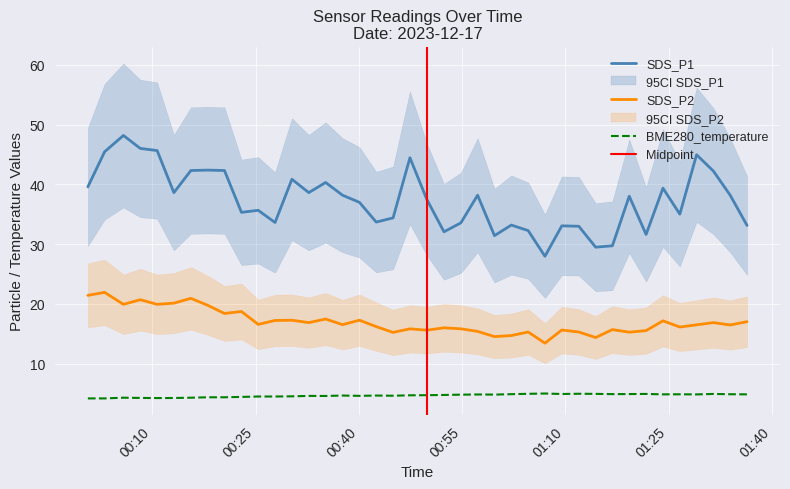

True or false: SDS_P1 has more than 1 interior local peaks.

True